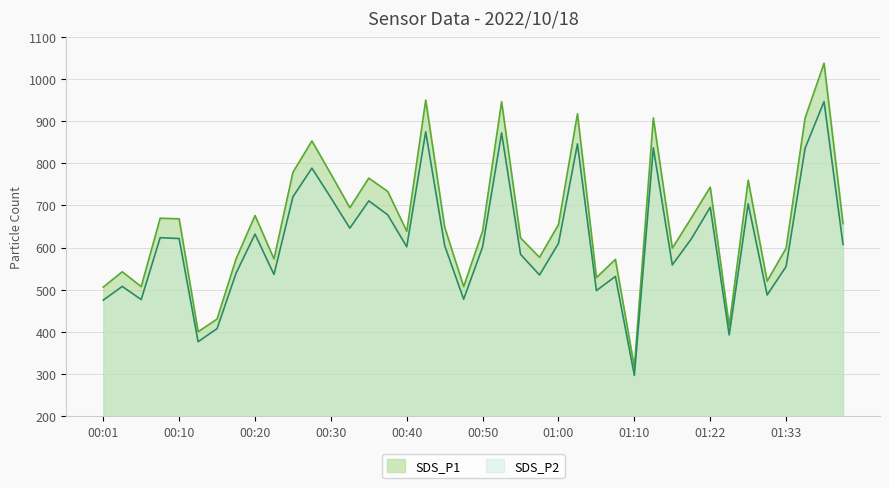

What is the maximum value for SDS_P2?

946.6